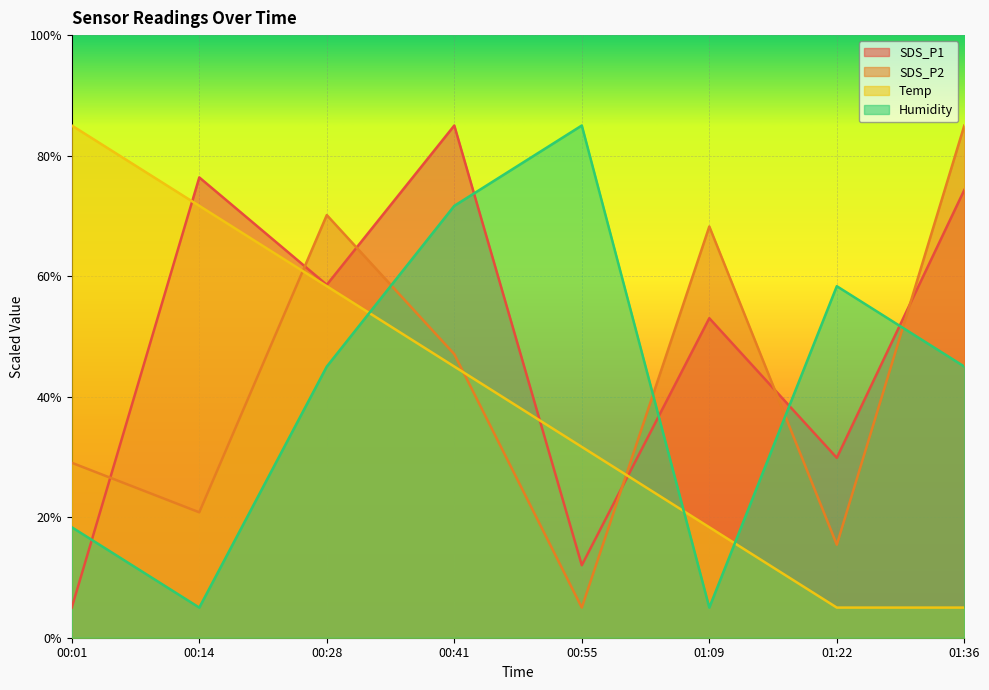

Reading right to left, extract all data points from this chart.

SDS_P1: 74.3	29.9	53.0	12.0	85.0	58.6	76.4	5.0
SDS_P2: 85.0	15.4	68.2	5.0	47.1	70.1	20.8	29.0
Temp: 5.0	5.0	18.3	31.7	45.0	58.3	71.7	85.0
Humidity: 45.0	58.3	5.0	85.0	71.7	45.0	5.0	18.3